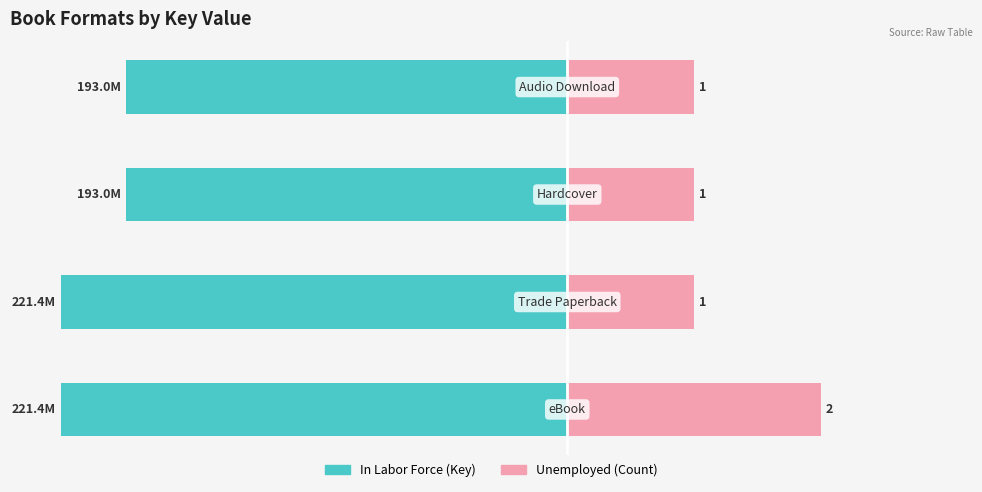

Reading right to left, list all the values displayed in this chart.

In Labor Force (Key normalized): 3=87.2	2=87.2	1=100.0	0=100.0
Unemployed (Count): 3=25.0	2=25.0	1=25.0	0=50.0